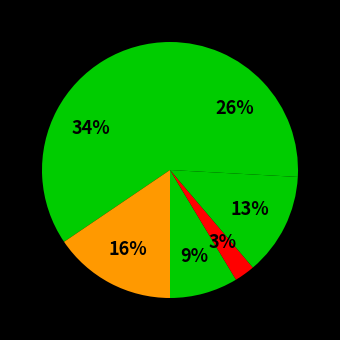

How many slices are in this pie chart?

6